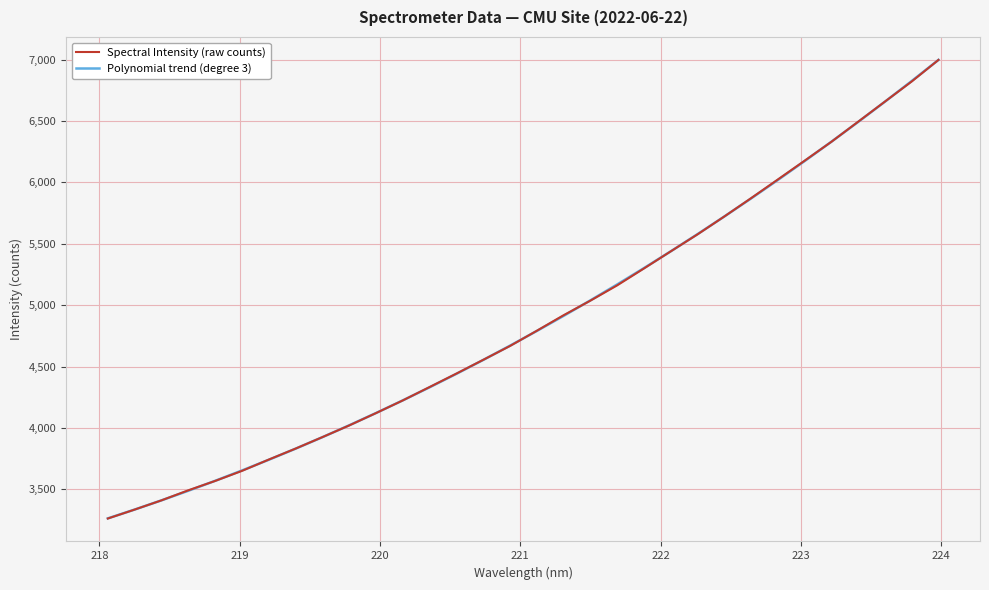

What is the minimum value shown in the chart?

3263.3